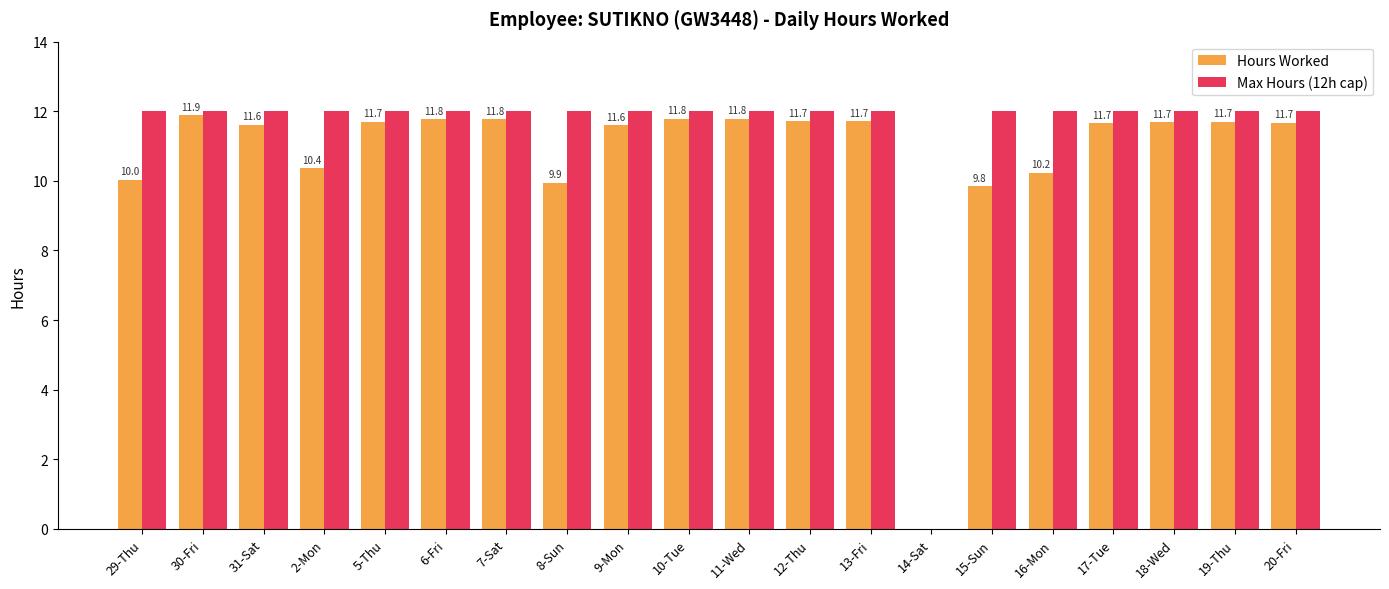

The value of Hours Worked at 8-Sun is 6.2. True or false?

False